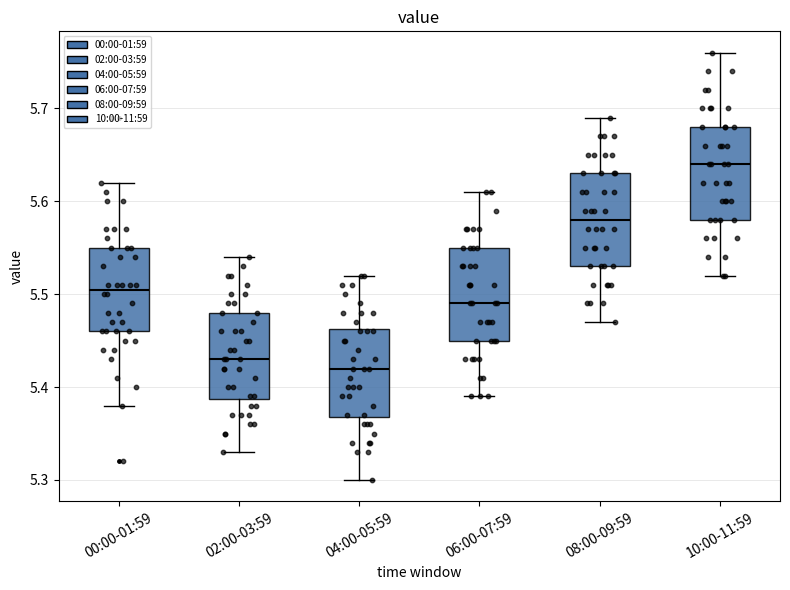

Where does the lower whisker of the box for 02:00-03:59 end on the y-axis? The values are not printed on the chart, so give them approximately, as read against the axis.

5.33